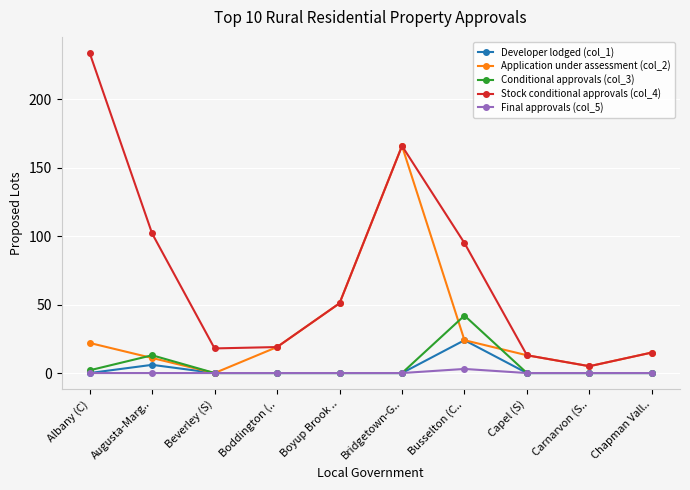

What is the difference between the Stock conditional approvals (col_4) values at Boyup Brook .. and Chapman Vall..?

36